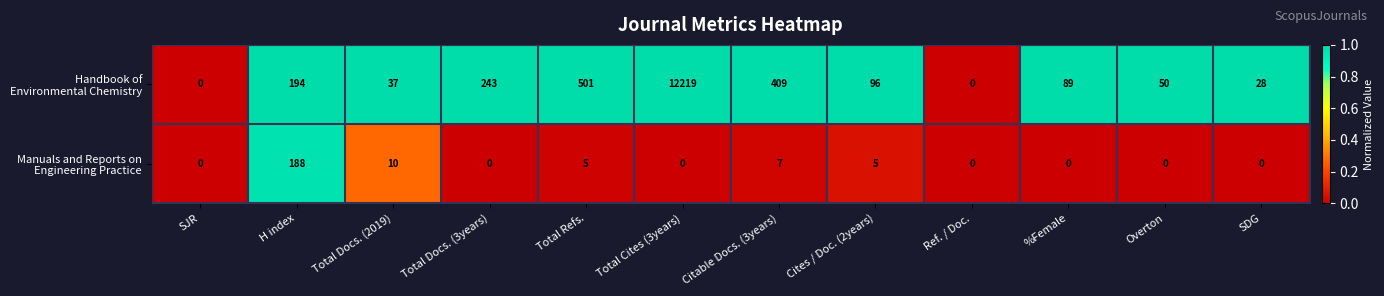

What is the difference between the highest and lowest values at Overton?

50